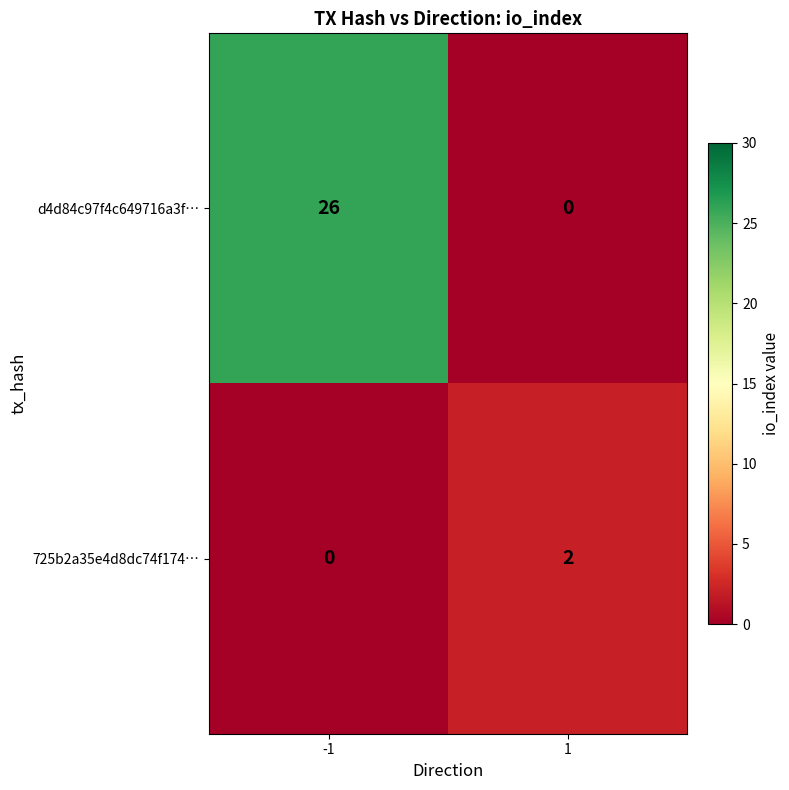

Reading right to left, what are all the values shown in this chart?

d4d84c97f4c649716a3f…: 1=0	-1=26
725b2a35e4d8dc74f174…: 1=2	-1=0